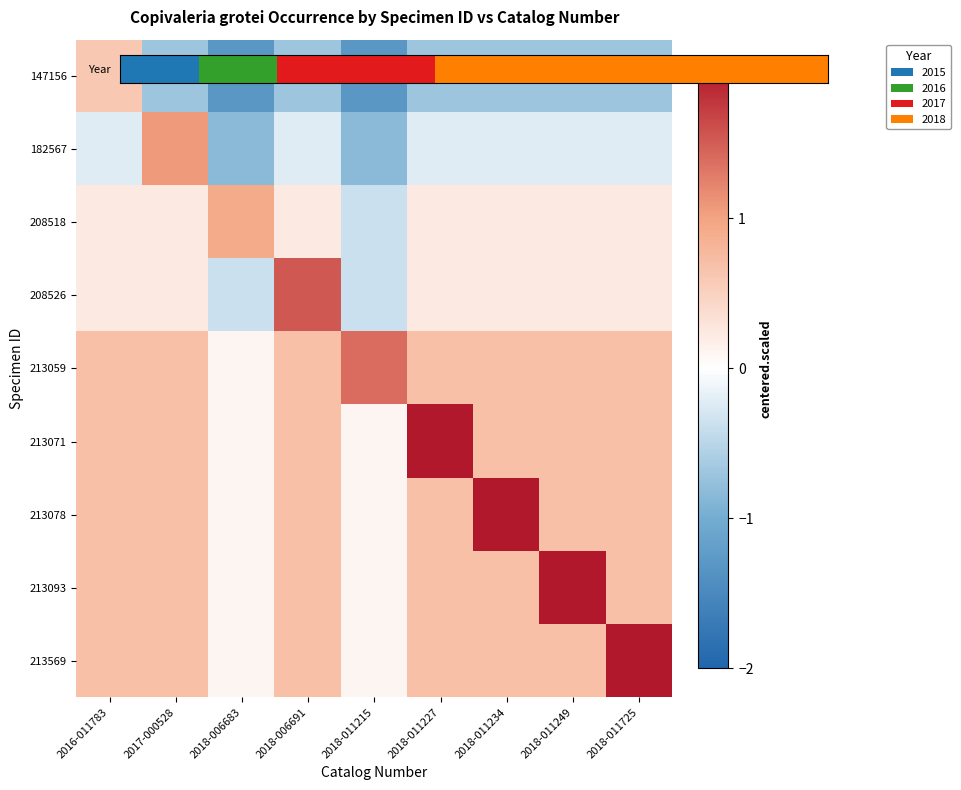

Which has a higher value, 2018-011227 or 2018-011725?

2018-011227